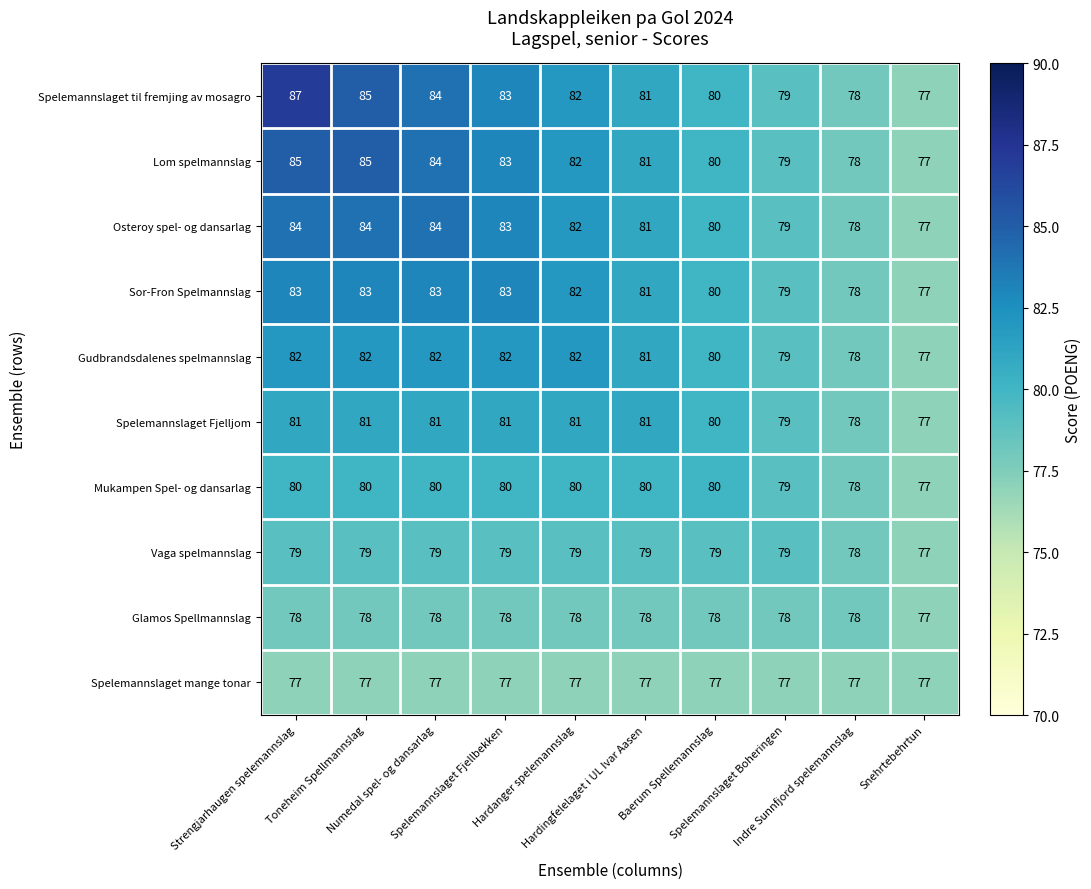

What is the spread (max minus min) of values at Spelemannslaget Fjellbekken?

6